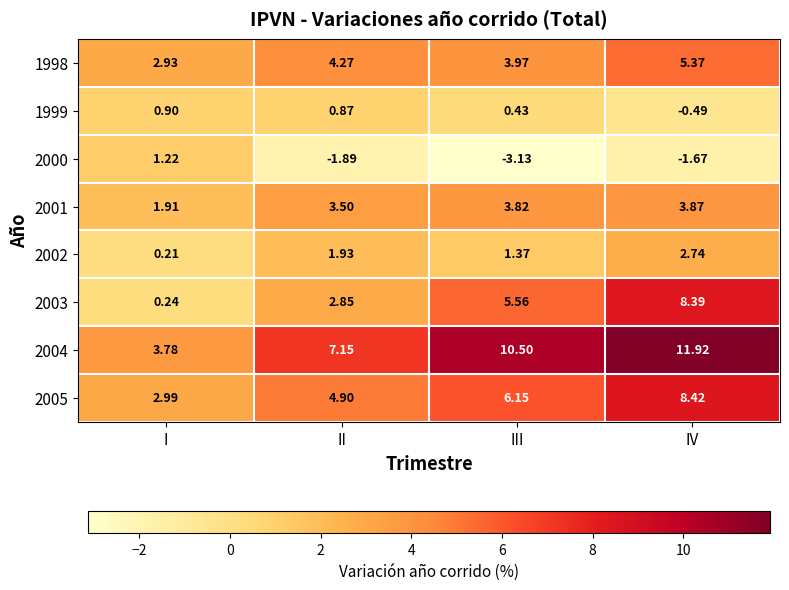

Which series has the largest total across all categories?

2004